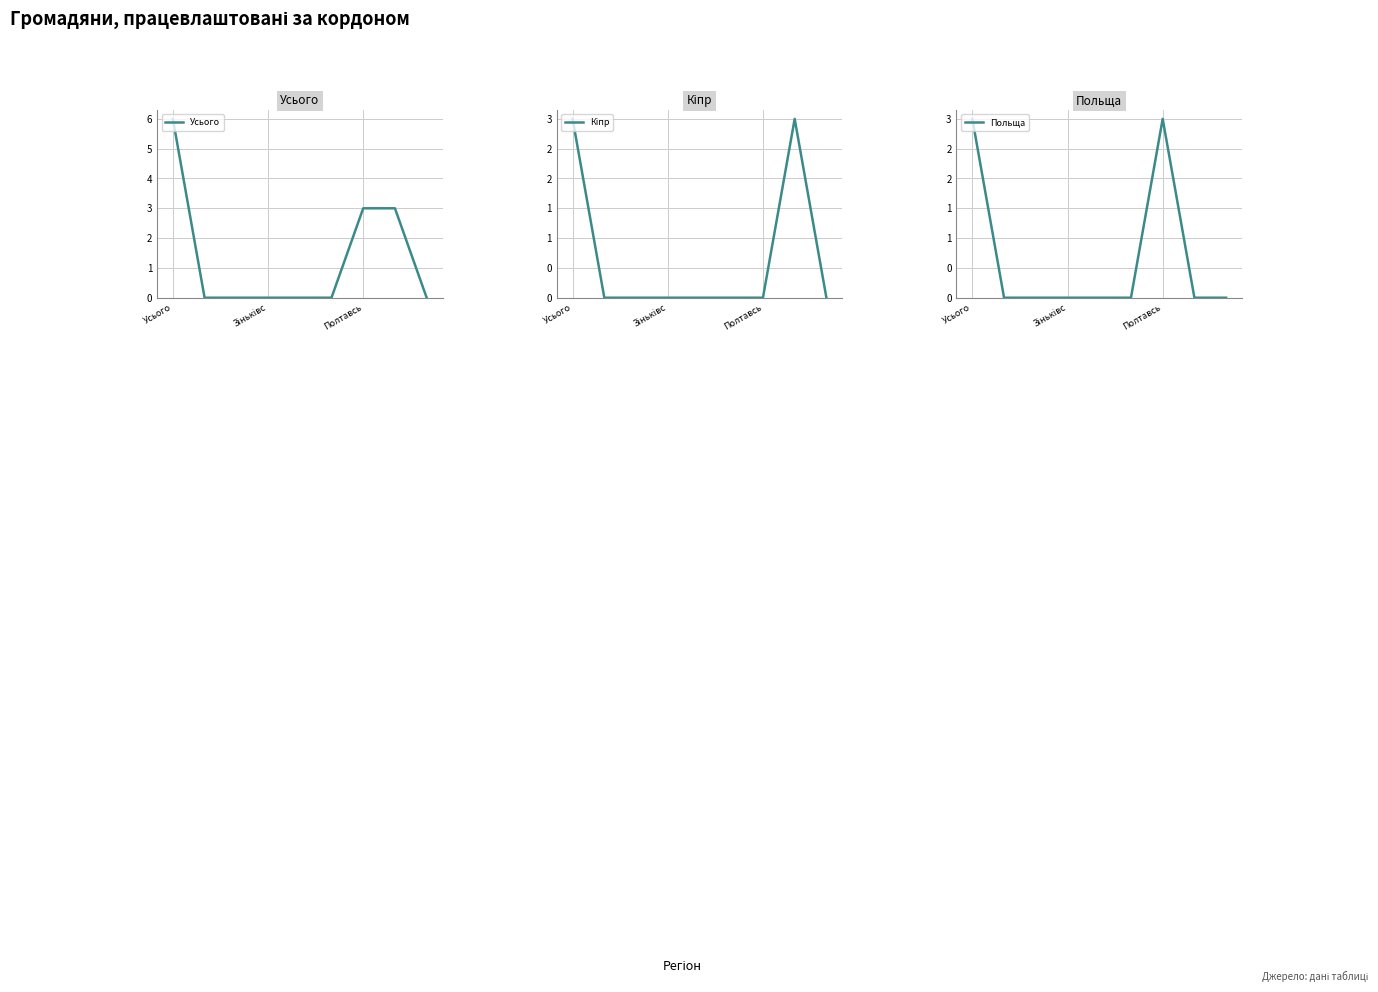

Does the chart have visible grid lines?

Yes